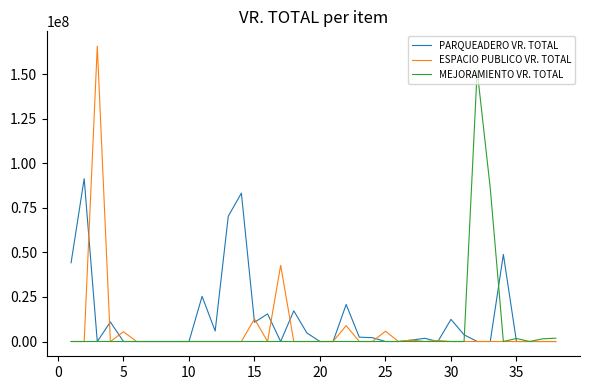

Which series has the largest range (max minus min)?

ESPACIO PUBLICO VR. TOTAL